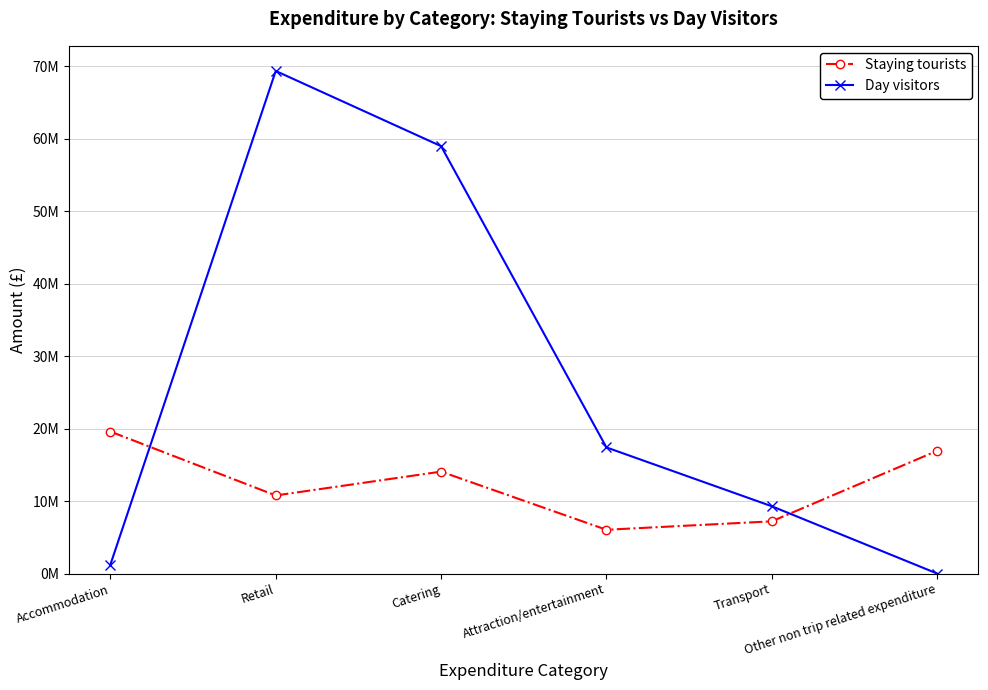

What is the difference between the Staying tourists values at Other non trip related expenditure and Attraction/entertainment?

10897000